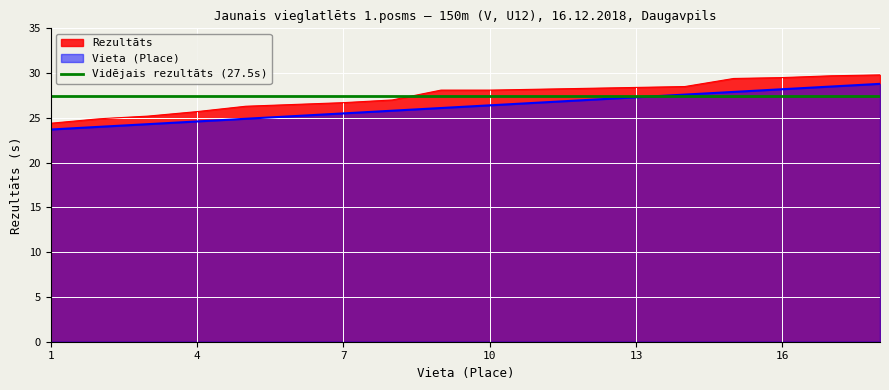

Which series changed the most between 6 and 14?

Vieta (Place)